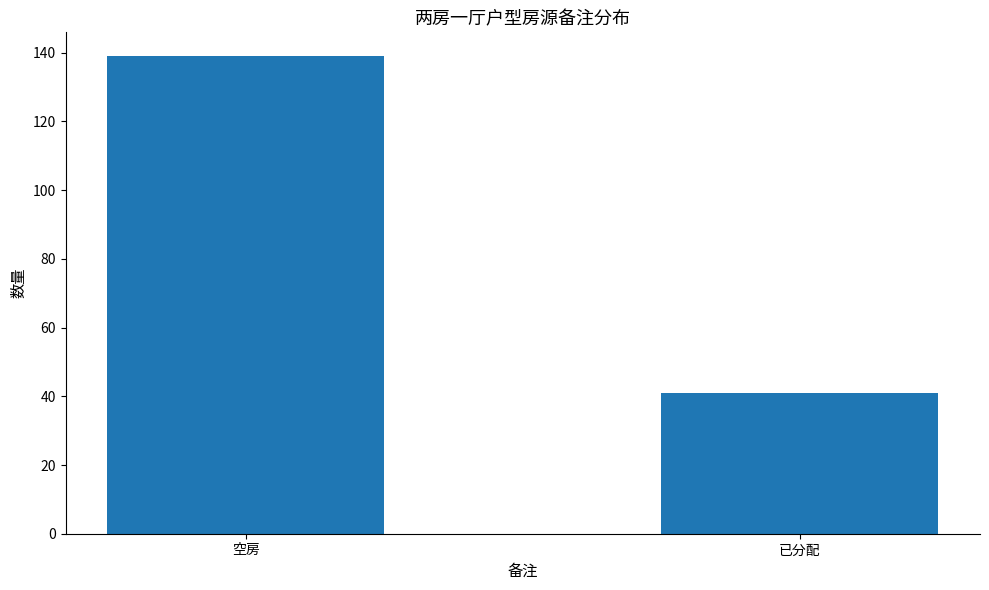

What is the ratio of the value at 已分配 to the value at 空房?

0.3